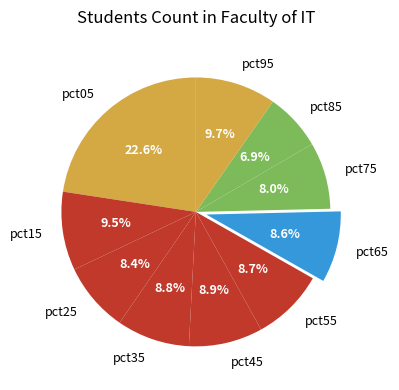

Is the sum of pct65 and pct55 greater than half?

No